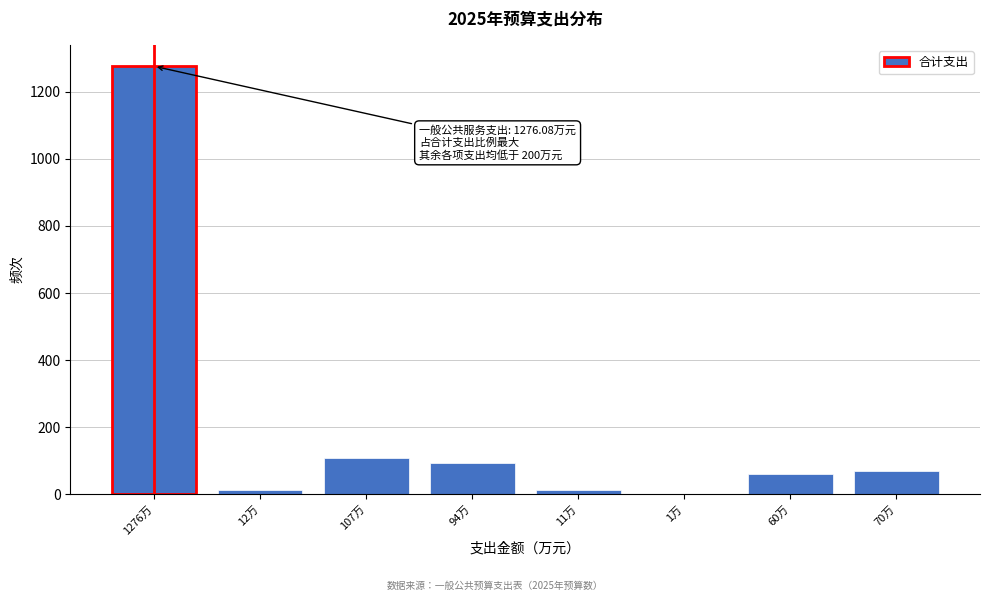

At which category does the chart reach its peak across all series?

1276万